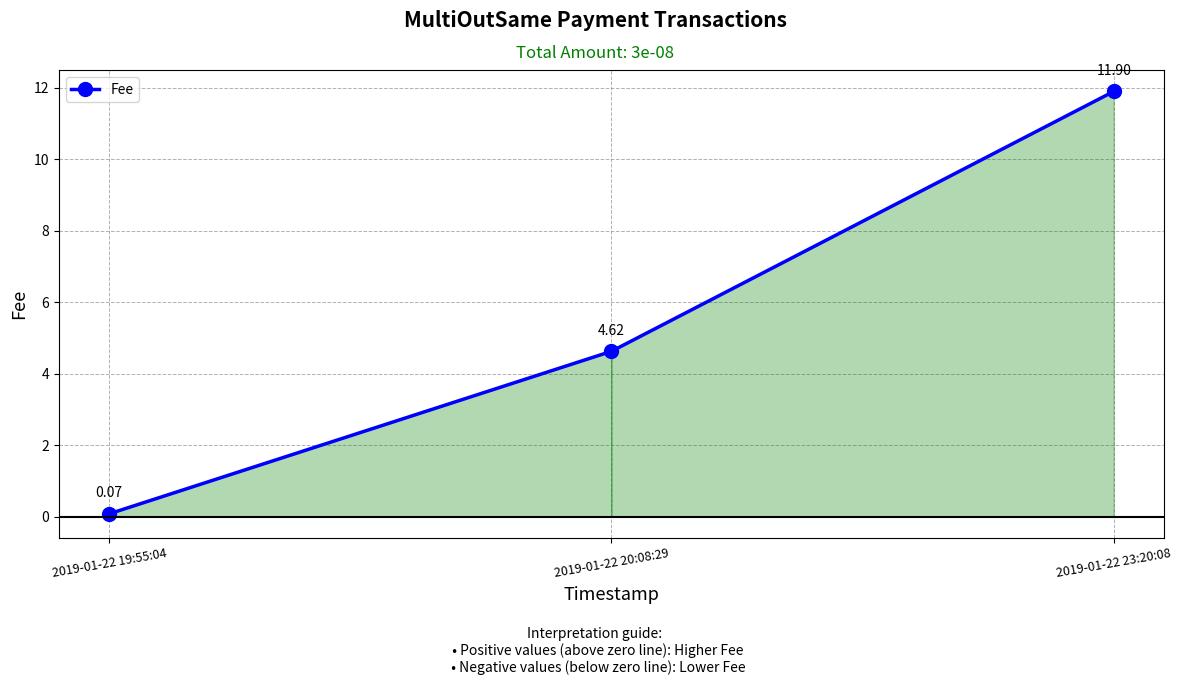

How many values are below 4?

1